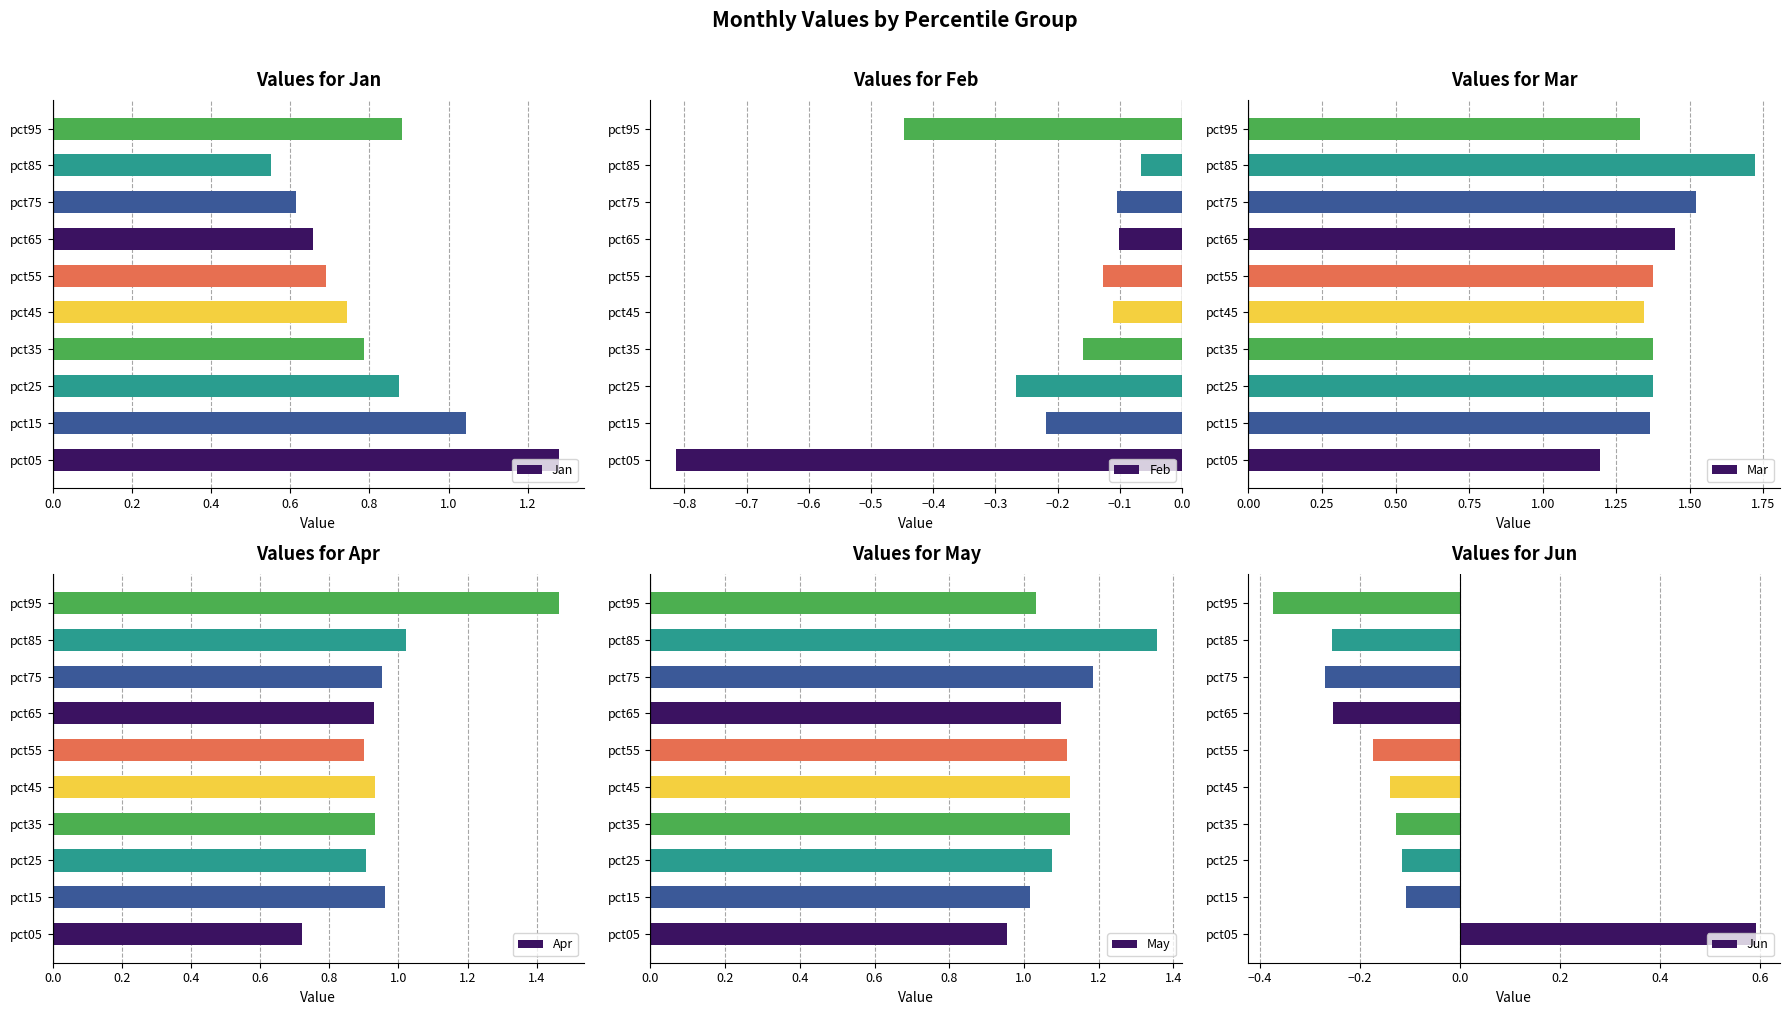

True or false: Apr has a value of 0.2 at pct15.

False